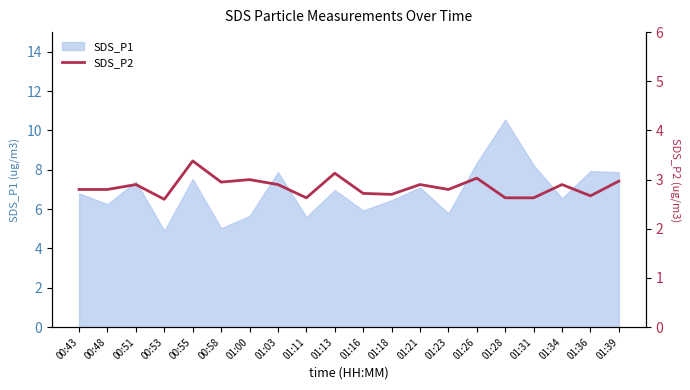

Where is the first local maximum?

00:51